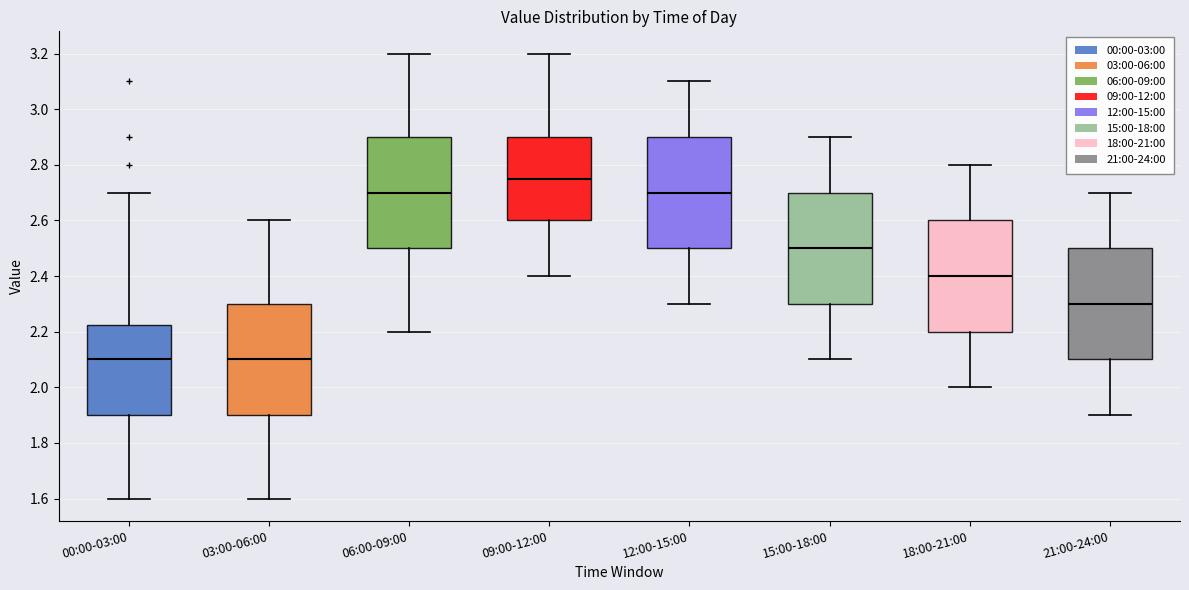

Reading left to right, read every box against the y-axis: the position of its median line, the range the box covers, and the ends of its whiskers. The values are not printed on the chart, so give them approximately, as read against the axis.

00:00-03:00: median 2.10, box 1.90 to 2.22, whiskers 1.60 to 2.70
03:00-06:00: median 2.10, box 1.90 to 2.30, whiskers 1.60 to 2.60
06:00-09:00: median 2.70, box 2.50 to 2.90, whiskers 2.20 to 3.20
09:00-12:00: median 2.76, box 2.60 to 2.90, whiskers 2.40 to 3.20
12:00-15:00: median 2.70, box 2.50 to 2.90, whiskers 2.30 to 3.10
15:00-18:00: median 2.50, box 2.30 to 2.70, whiskers 2.10 to 2.90
18:00-21:00: median 2.40, box 2.20 to 2.60, whiskers 2.00 to 2.80
21:00-24:00: median 2.30, box 2.10 to 2.50, whiskers 1.90 to 2.70